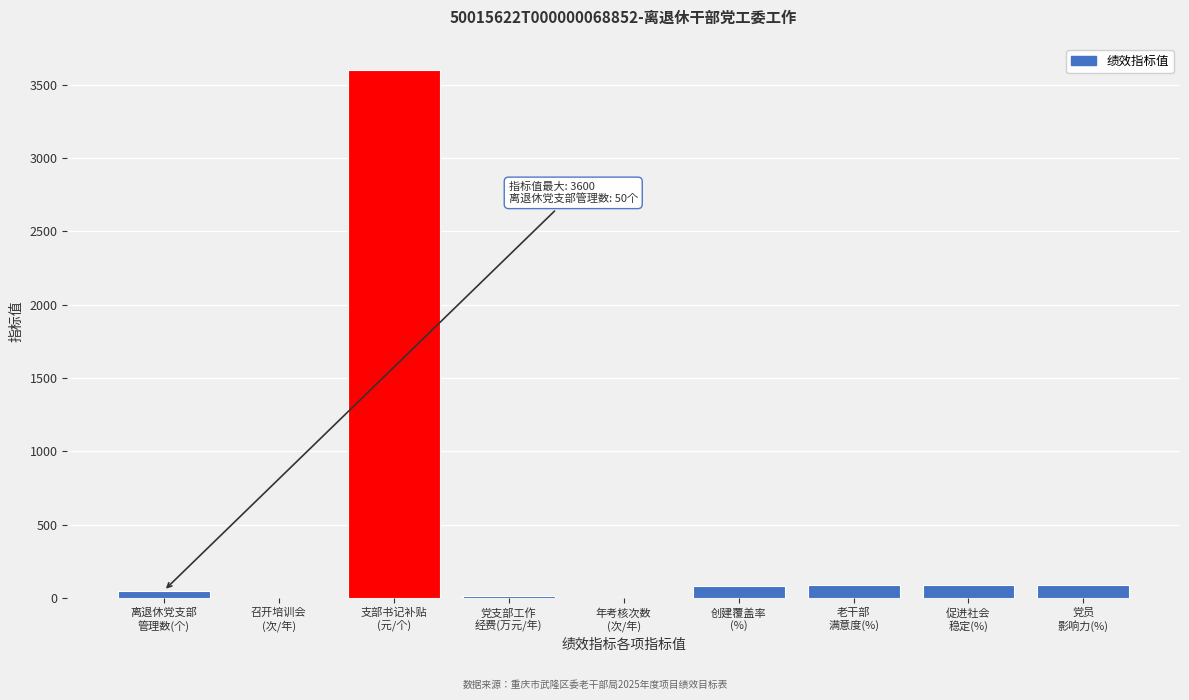

What is the maximum value shown in the chart?

3600